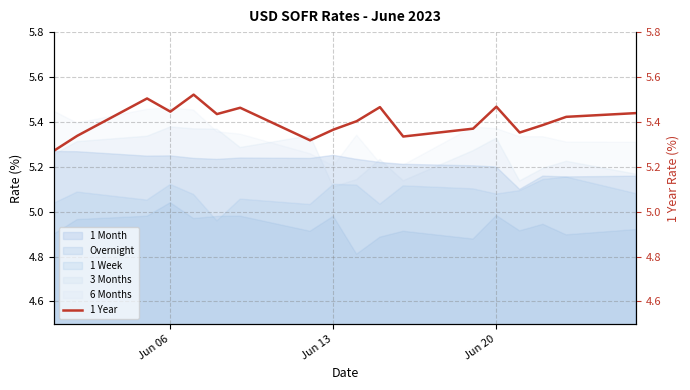

Does the chart display data point markers on the line(s)?

No